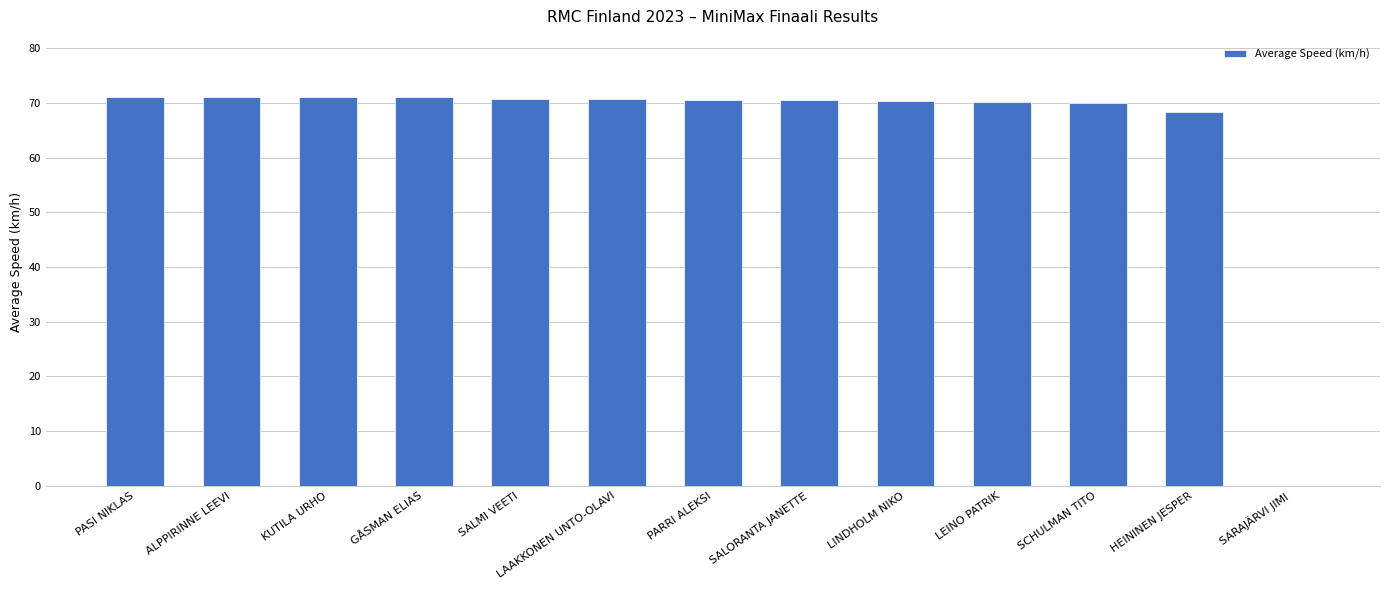

What is the approximate value at LINDHOLM NIKO?

70.3